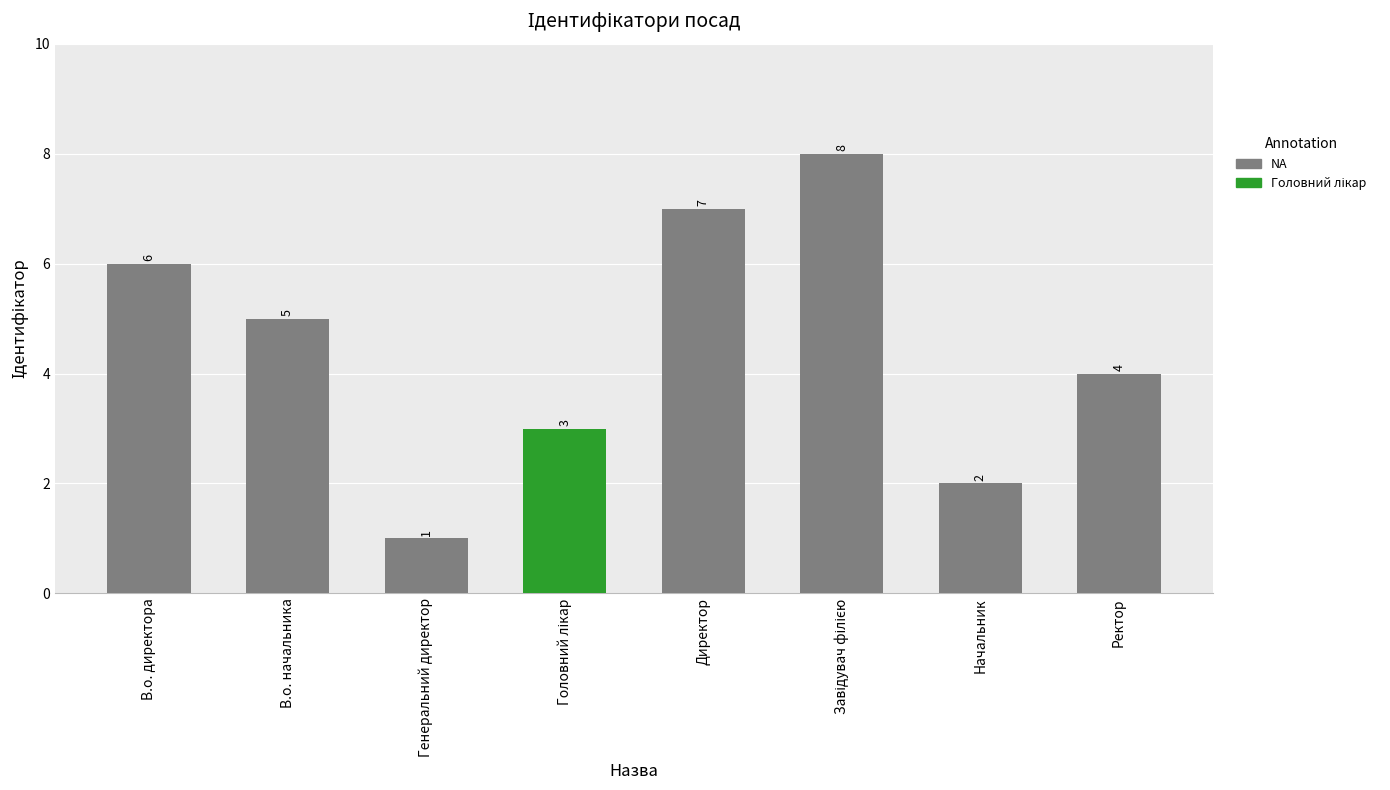

Which has a higher value, Ректор or Начальник?

Ректор